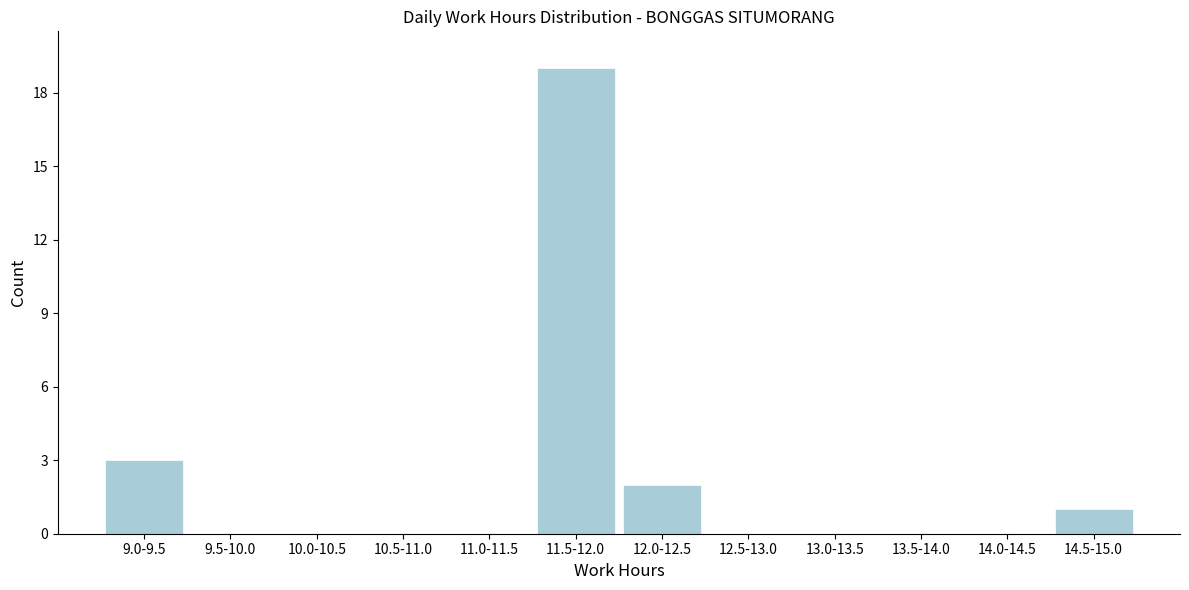

Reading right to left, list all the values displayed in this chart.

14.5-15.0=1	14.0-14.5=0	13.5-14.0=0	13.0-13.5=0	12.5-13.0=0	12.0-12.5=2	11.5-12.0=19	11.0-11.5=0	10.5-11.0=0	10.0-10.5=0	9.5-10.0=0	9.0-9.5=3